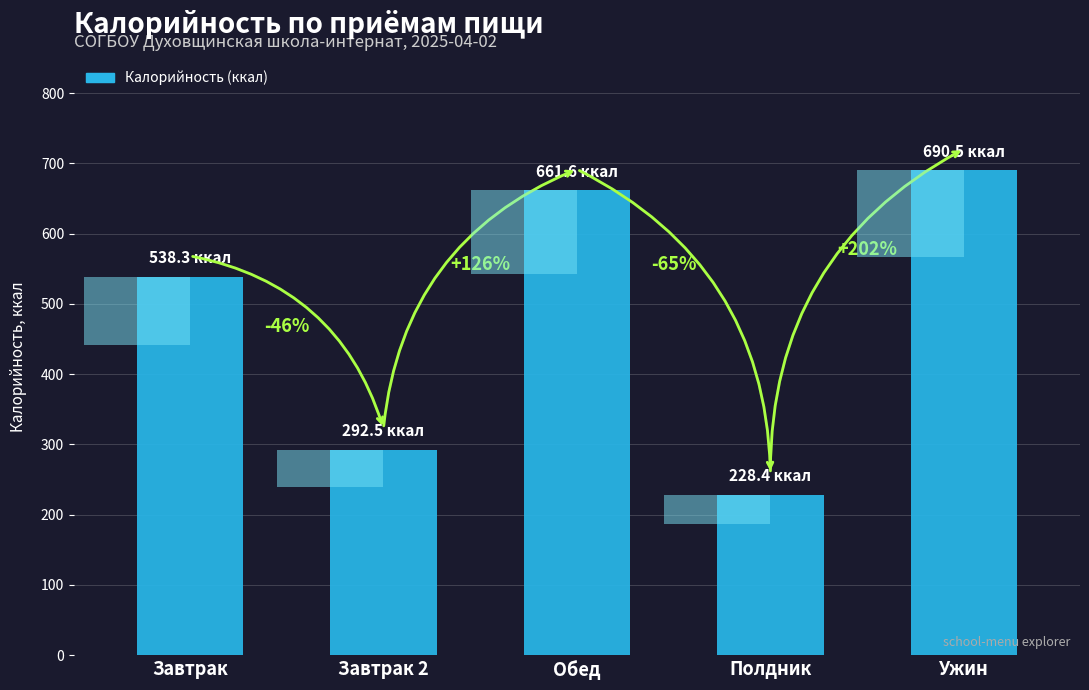

What is the sum of the values at Завтрак 2 and Полдник?

520.9